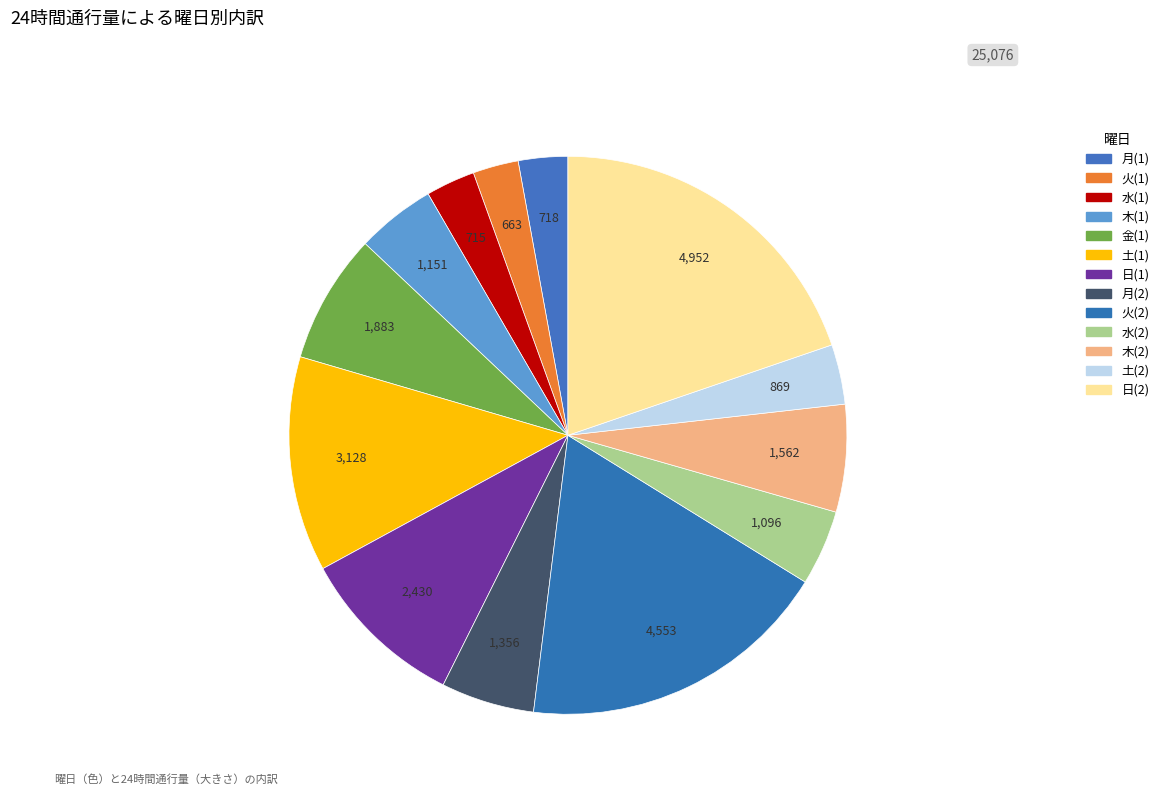

Does any single category account for the majority?

No